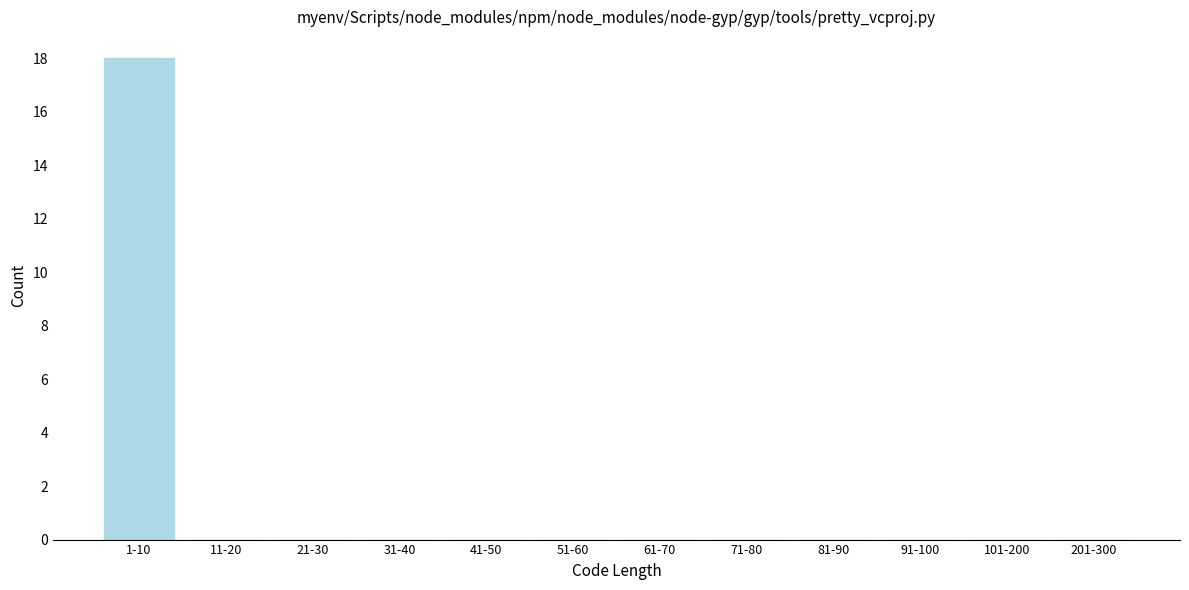

Reading right to left, list all the values displayed in this chart.

201-300=0	101-200=0	91-100=0	81-90=0	71-80=0	61-70=0	51-60=0	41-50=0	31-40=0	21-30=0	11-20=0	1-10=18